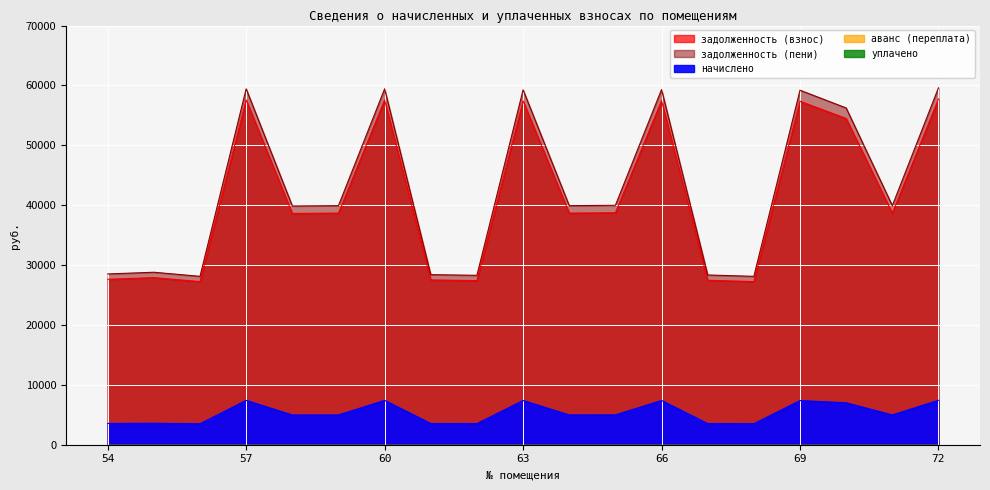

Reading right to left, list all the values displayed in this chart.

задолженность (взнос): 72=57746.8	71=38682.0	70=54486.3	69=57359.8	68=27243.2	67=27464.3	66=57470.4	65=38737.2	64=38682.0	63=57415.3	62=27408.9	61=27519.4	60=57581.0	59=38682.0	58=38626.9	57=57581.0	56=27243.2	55=27906.4	54=27630.0
задолженность (пени): 72=59602.7	71=39925.2	70=56237.4	69=59203.3	68=28118.8	67=28347.0	66=59317.4	65=39982.2	64=39925.2	63=59260.6	62=28289.8	61=28403.9	60=59431.6	59=39925.2	58=39868.3	57=59431.6	56=28118.8	55=28803.2	54=28518.0
начислено: 72=7423.7	71=4972.8	70=7004.5	69=7374.0	68=3502.3	67=3530.6	66=7388.2	65=4979.9	64=4972.8	63=7381.1	62=3523.6	61=3537.8	60=7402.3	59=4972.8	58=4965.7	57=7402.3	56=3502.3	55=3587.5	54=3552.0